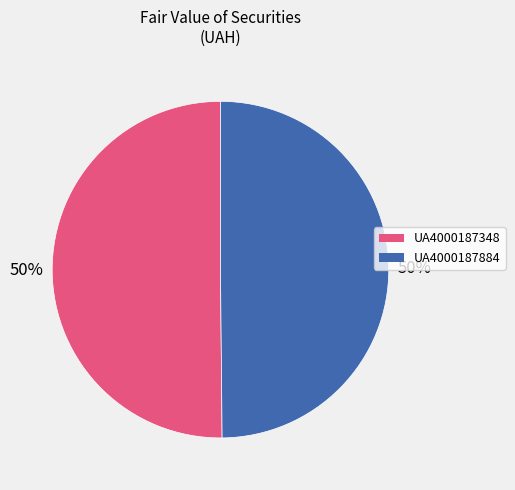

Approximately how many times larger is the value at UA4000187348 compared to UA4000187884?

1.0